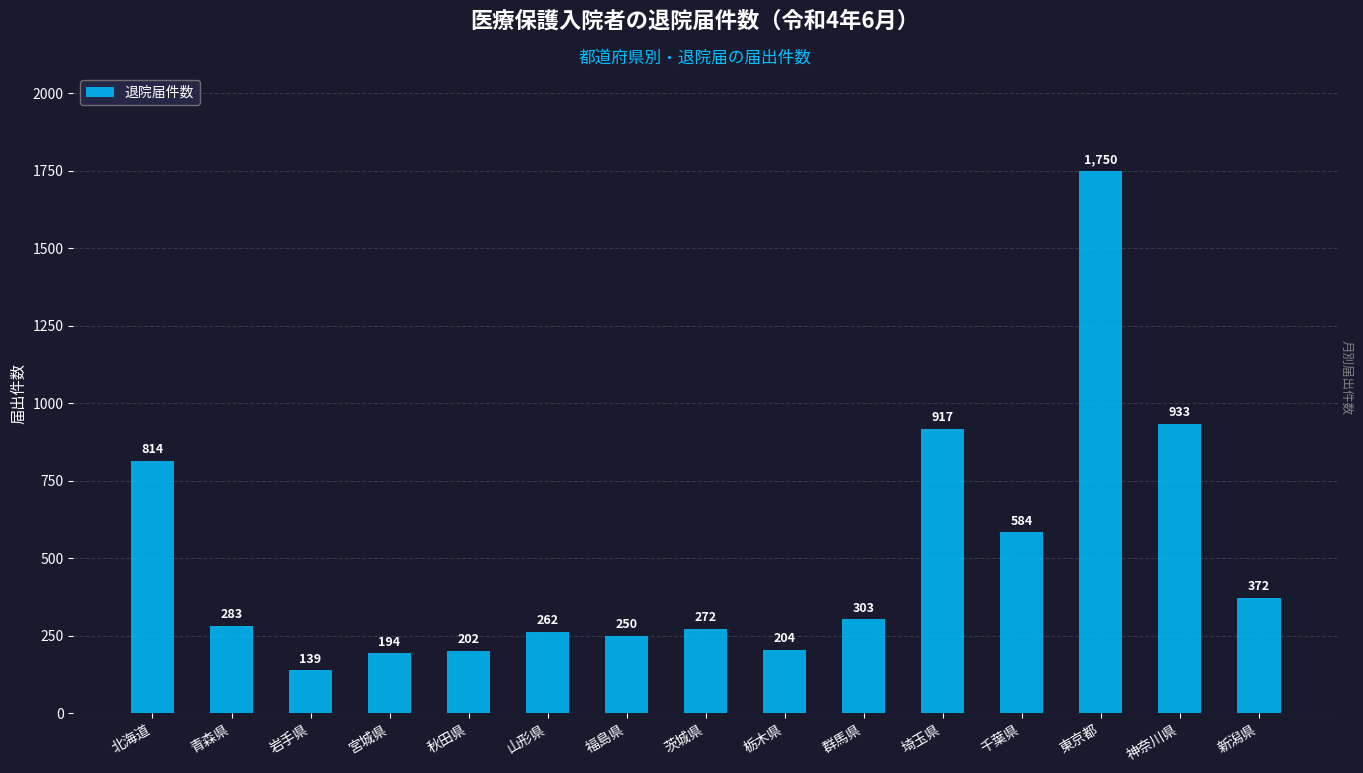

At which category does the chart reach its peak across all series?

東京都